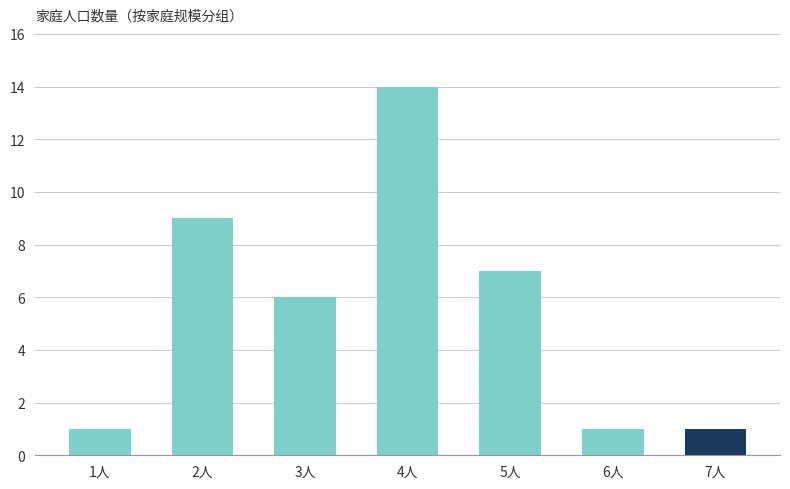

What is the sum of the values at 3人 and 6人?

7